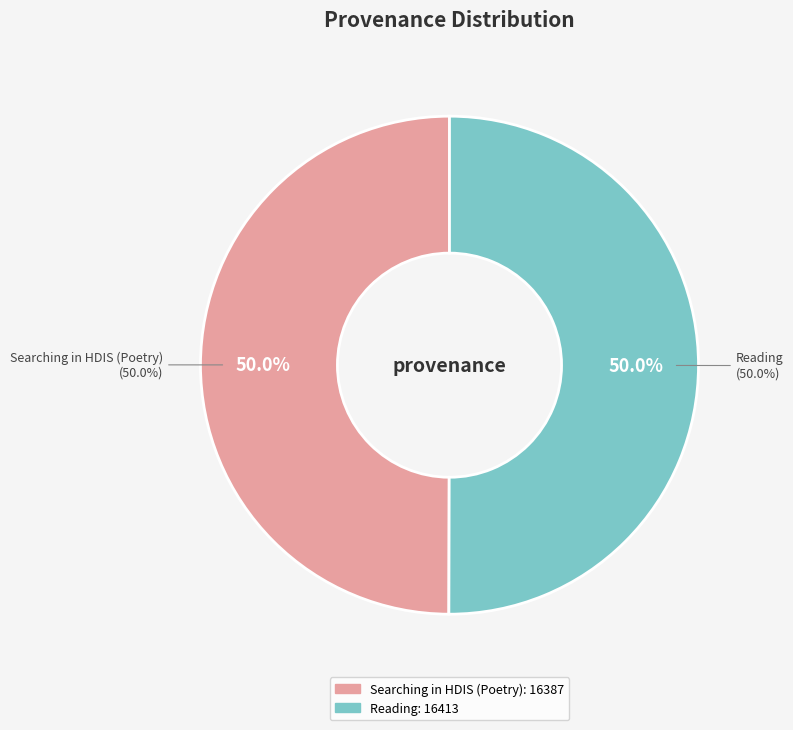

To the nearest percent, what percentage of the pie is Searching in HDIS (Poetry)?

50%